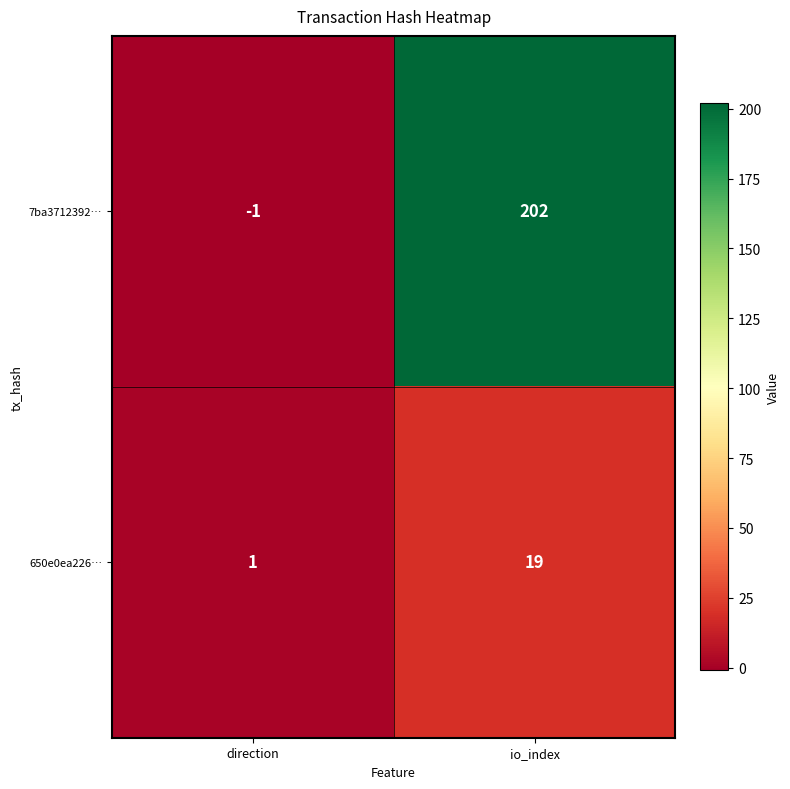

What is the difference between the maximum and minimum values in the 650e0ea226… series?

18